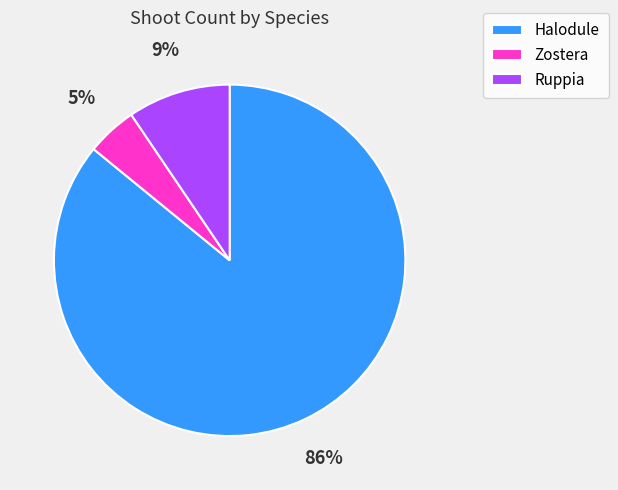

Does Ruppia account for over 50% of the chart?

No